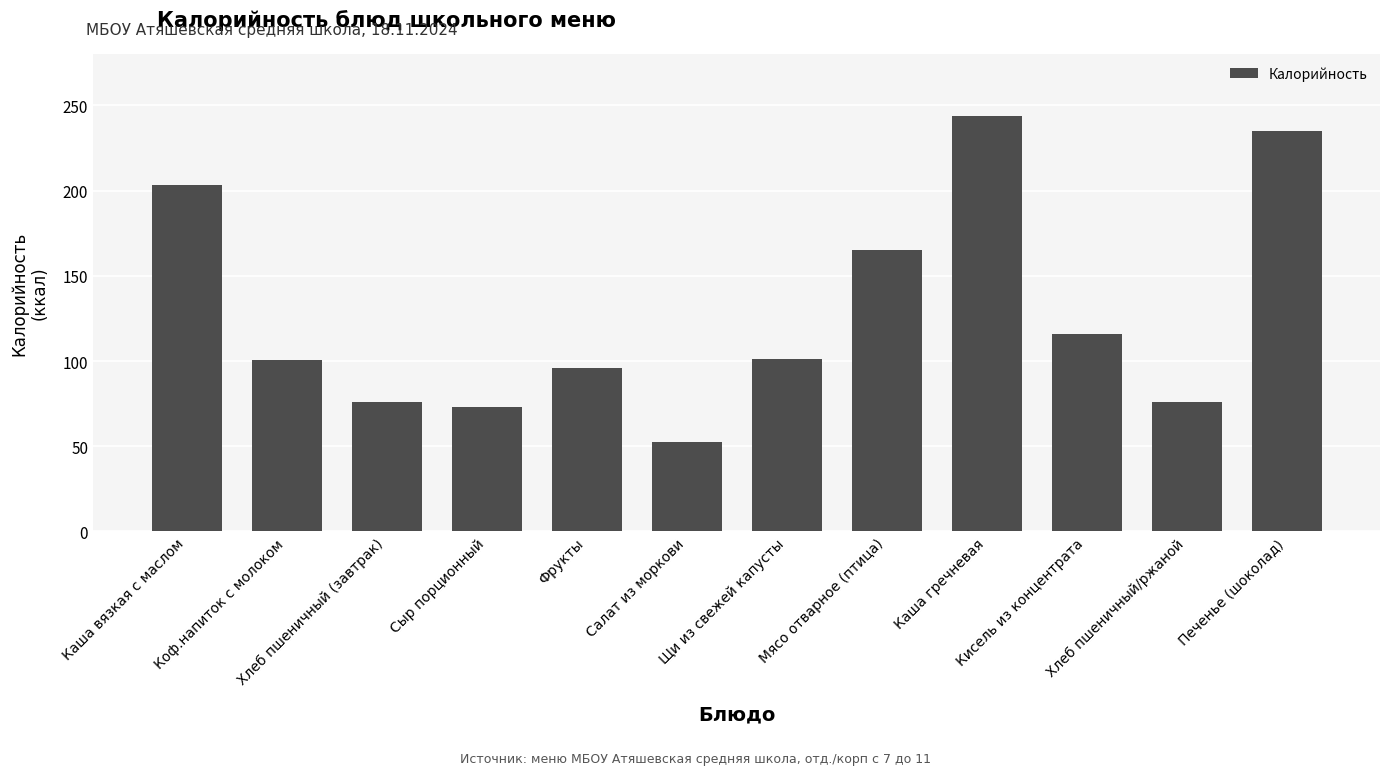

How many data points does each series have?

12